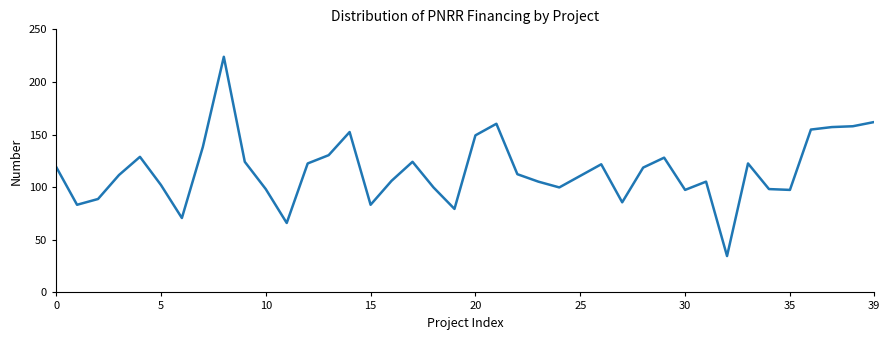

What is the greatest value displayed?

223.9